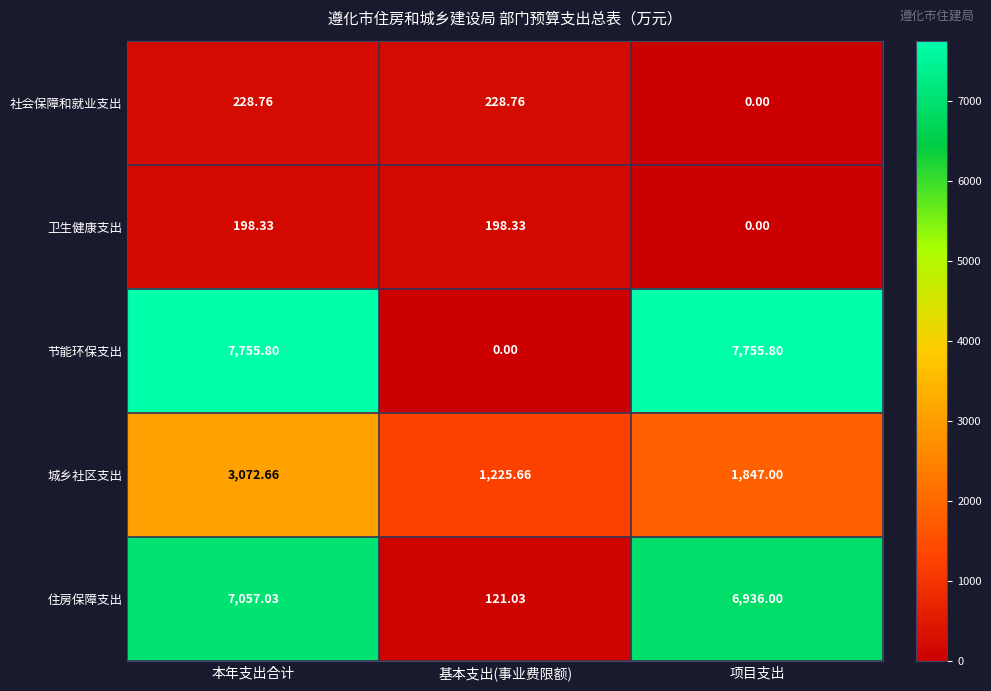

At which label does 住房保障支出 reach its peak?

本年支出合计